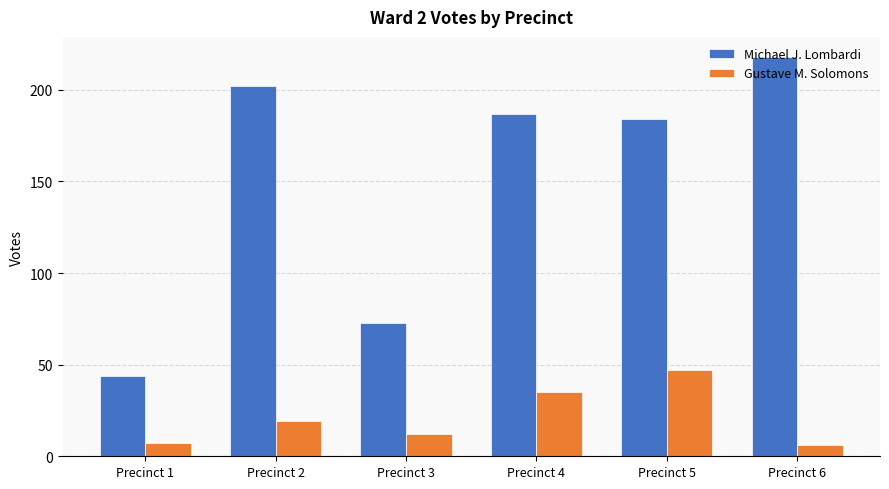

At Precinct 5, list the series in order from smallest to largest.

Gustave M. Solomons, Michael J. Lombardi